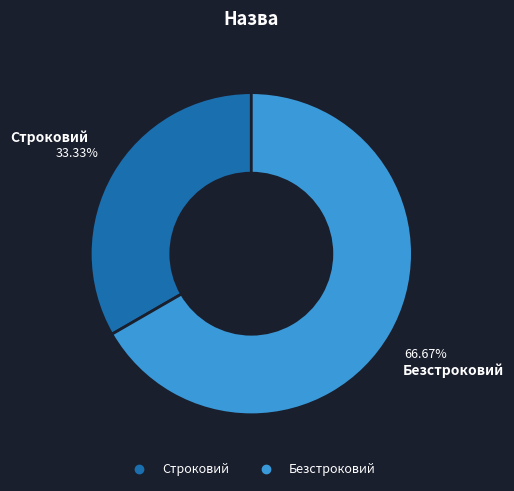

Which slice is the largest?

Безстроковий